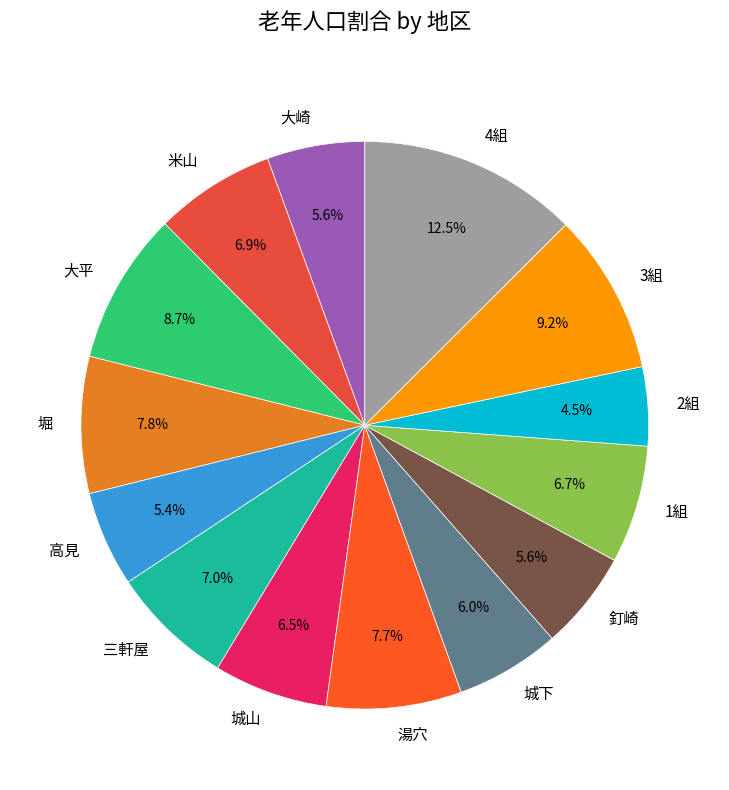

To the nearest percent, what is the combined percentage of 湯穴 and 城山?

14%